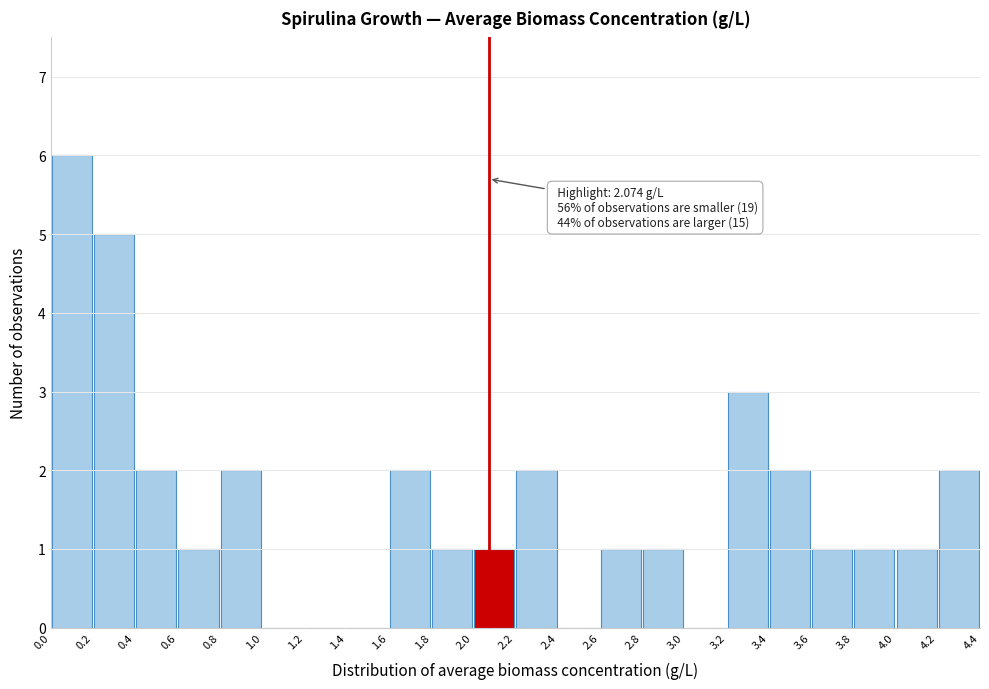

Over which range of the x-axis is the bar tallest?

0.0 to 0.2